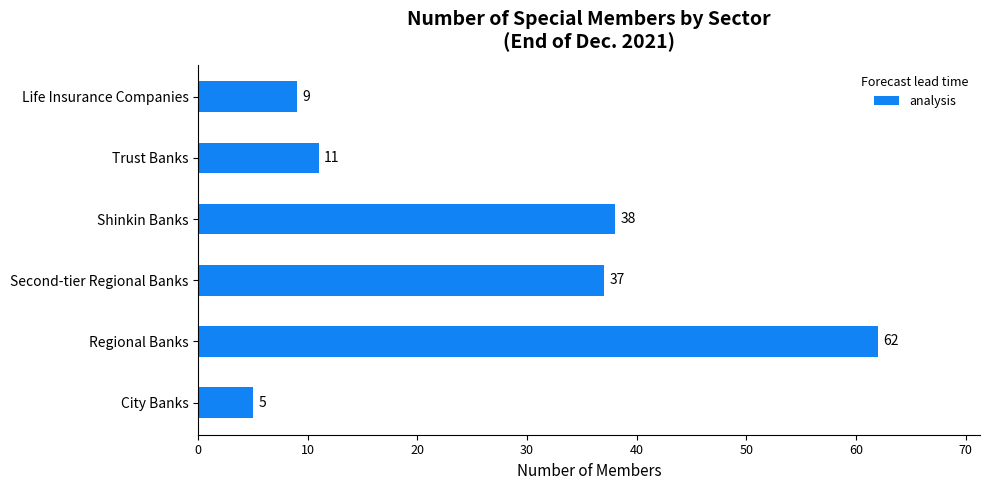

Where is the data nearest to the value 33?

Second-tier Regional Banks